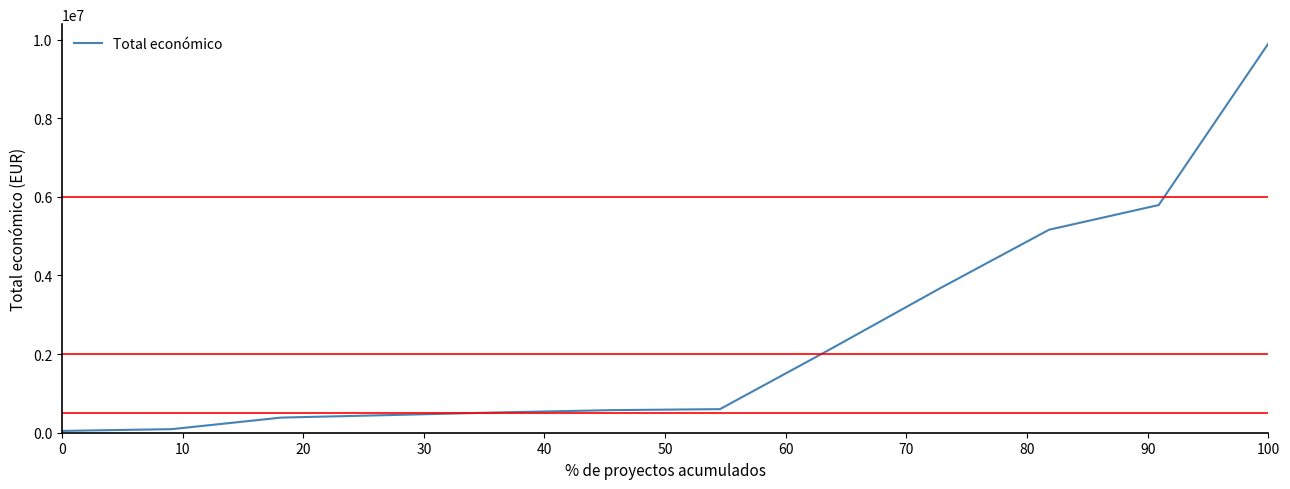

What is the maximum value shown in the chart?

9900193